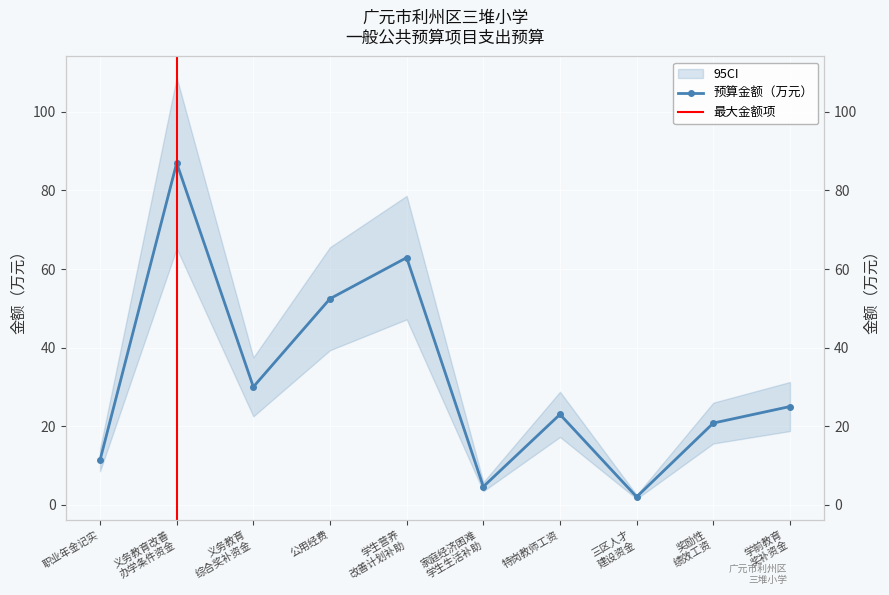

Is this an area chart (filled region under the line)?

No